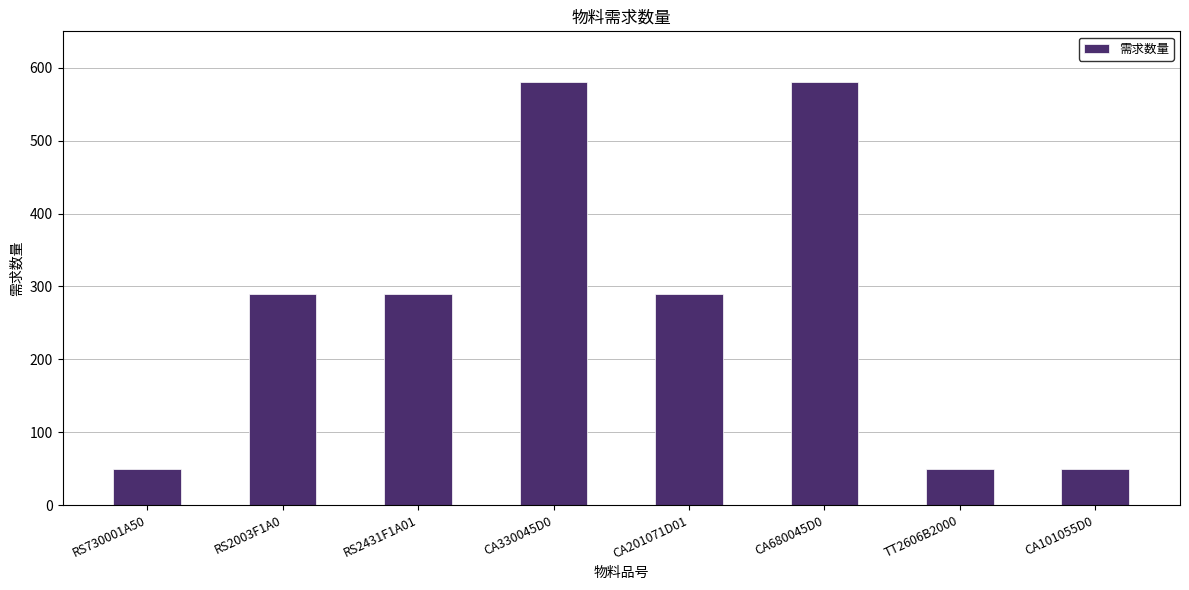

What position from the left is CA330045D0?

4